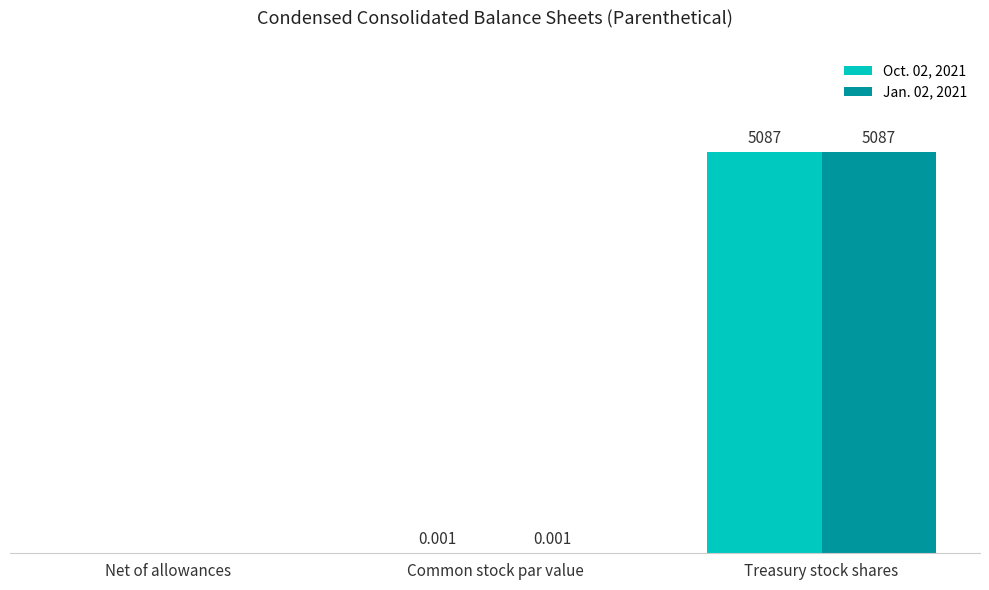

At which category is the sum across all series the highest?

Treasury stock shares